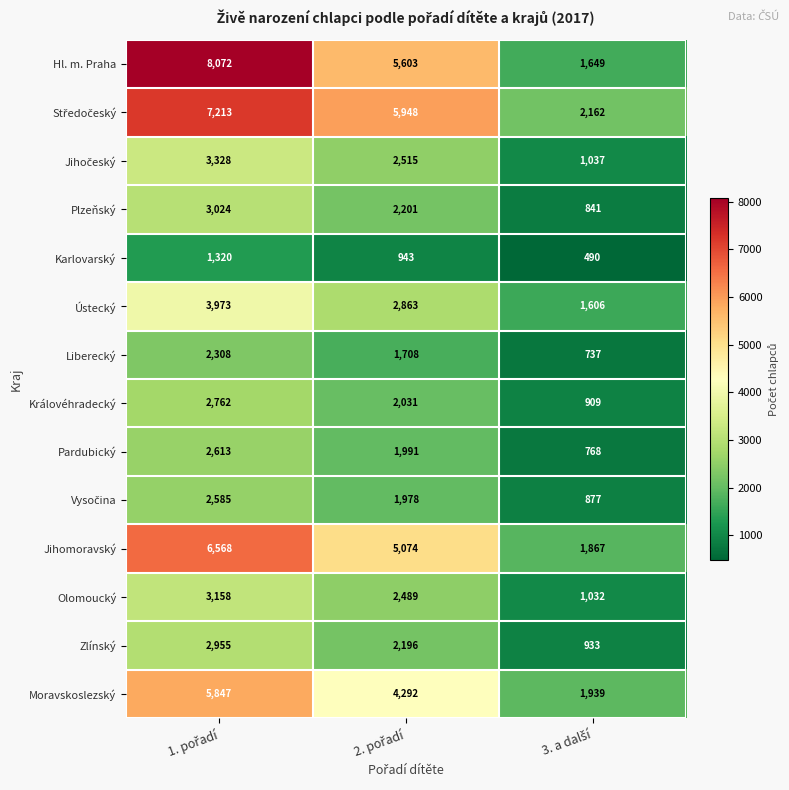

What is the greatest value displayed?

8072